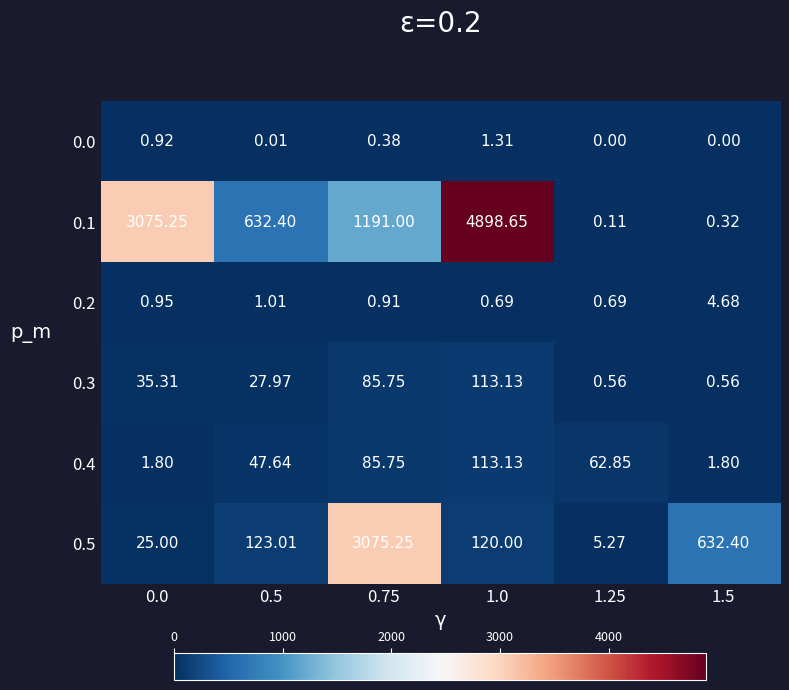

Is the value of 0.5 at 1.25 greater than the value of 0.2 at 0.0?

Yes